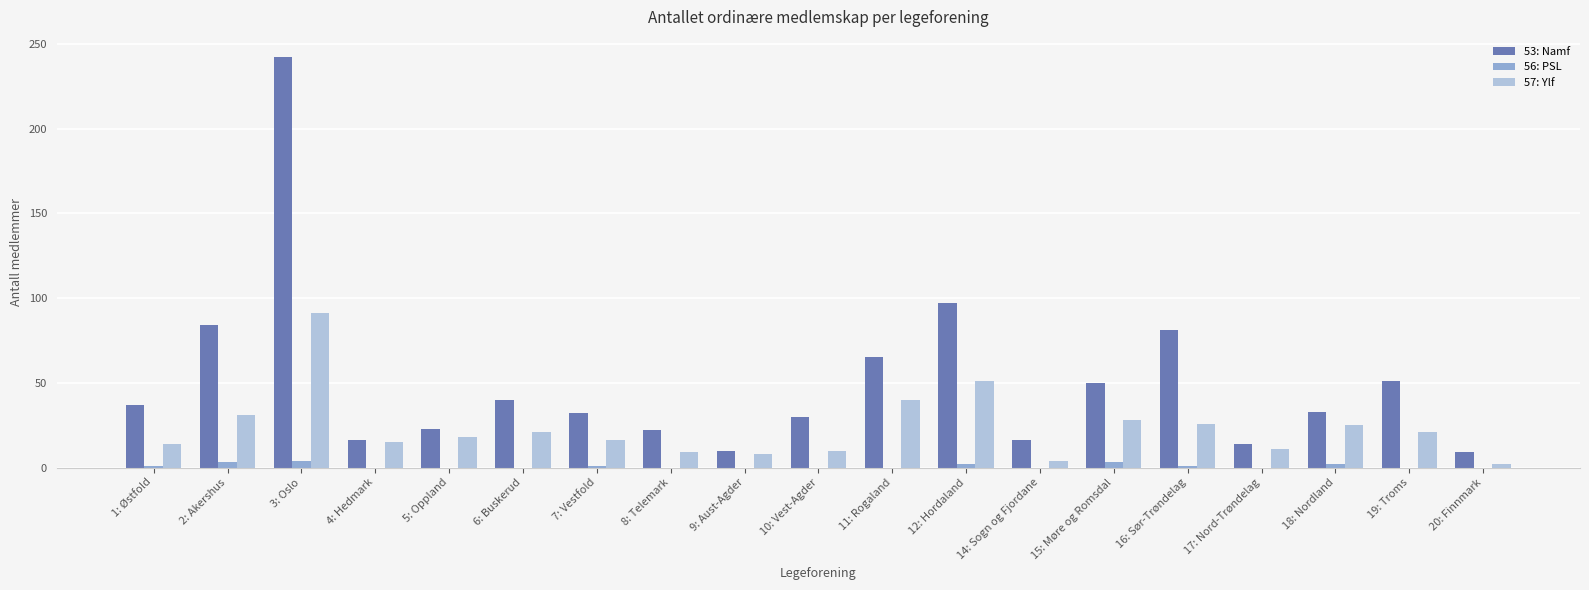

Is it true that 57: Ylf equals 19 at 11: Rogaland?

False